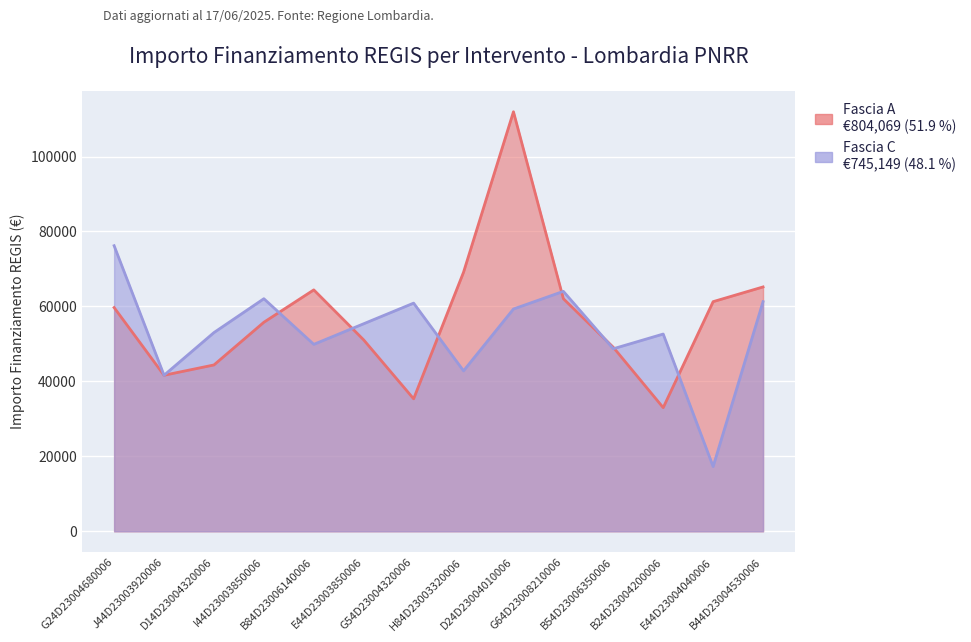

Rank the series at D24D23004010006 from lowest to highest value.

Fascia C, Fascia A